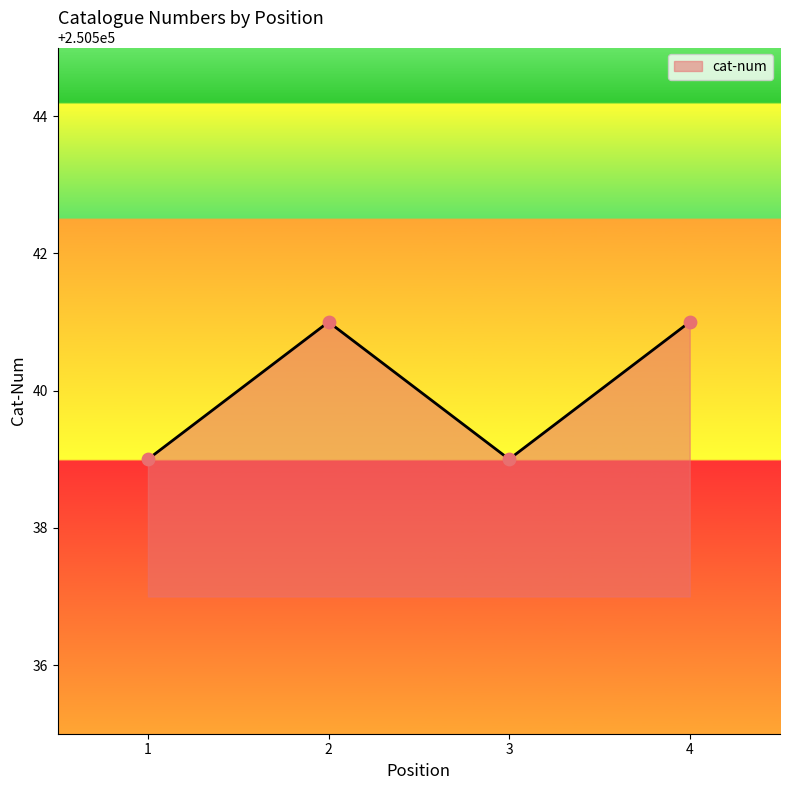

What is the change in value from 2 to 3?

-2